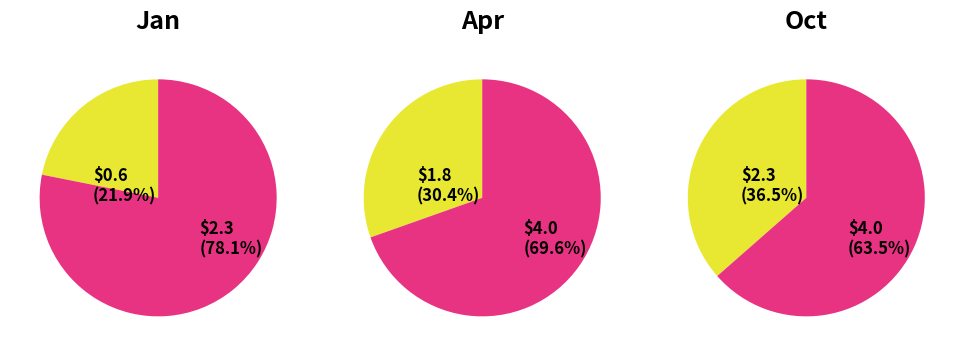

Does any single category account for the majority?

No